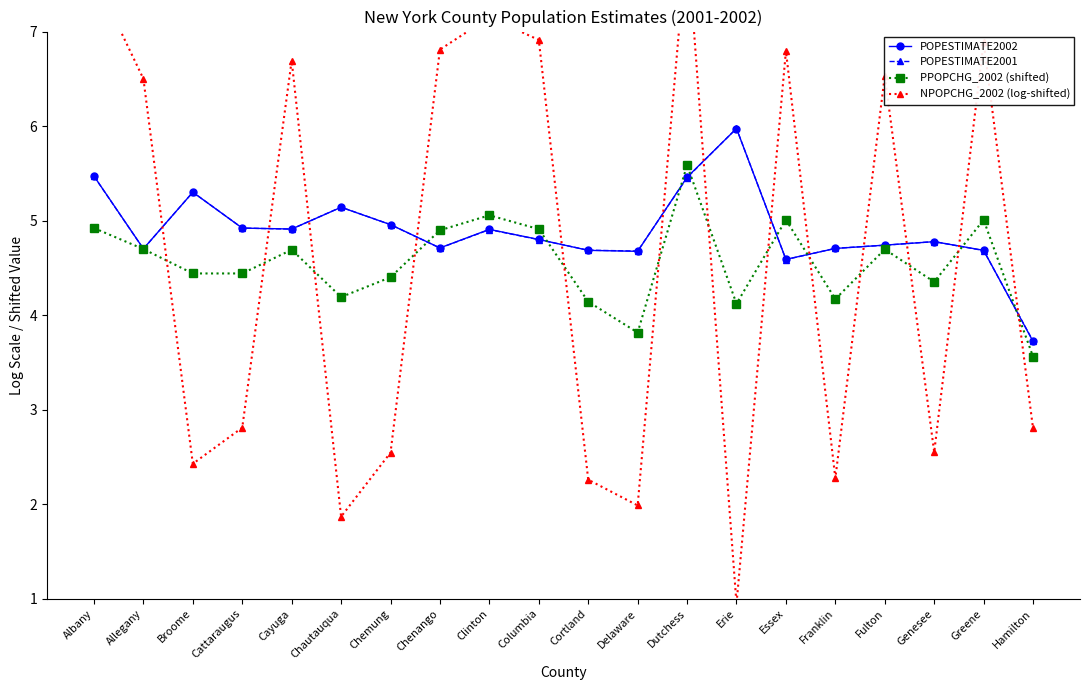

How many series are shown in this chart?

4